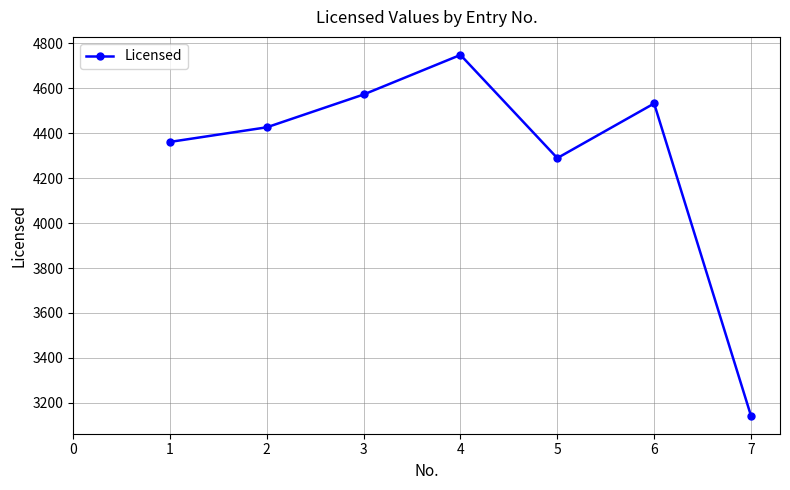

What value does the data have at 1, to the nearest 100?

4400